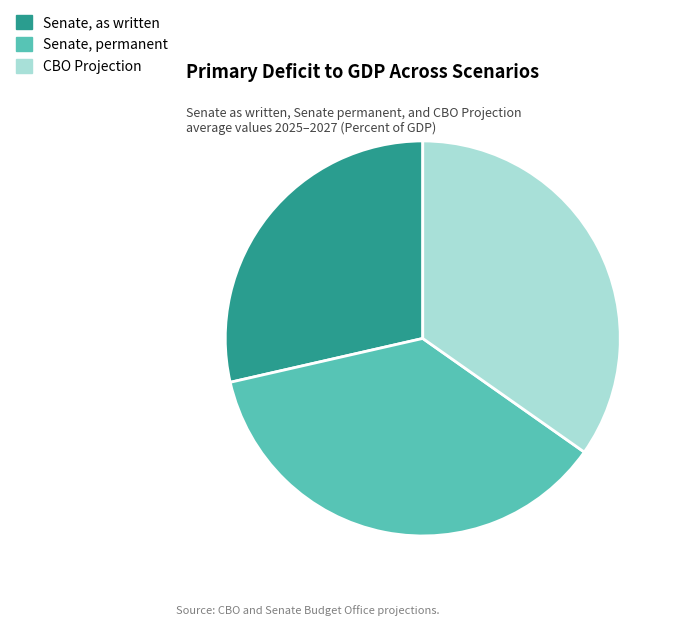

The Senate, as written slice represents 21% of the pie. True or false?

False